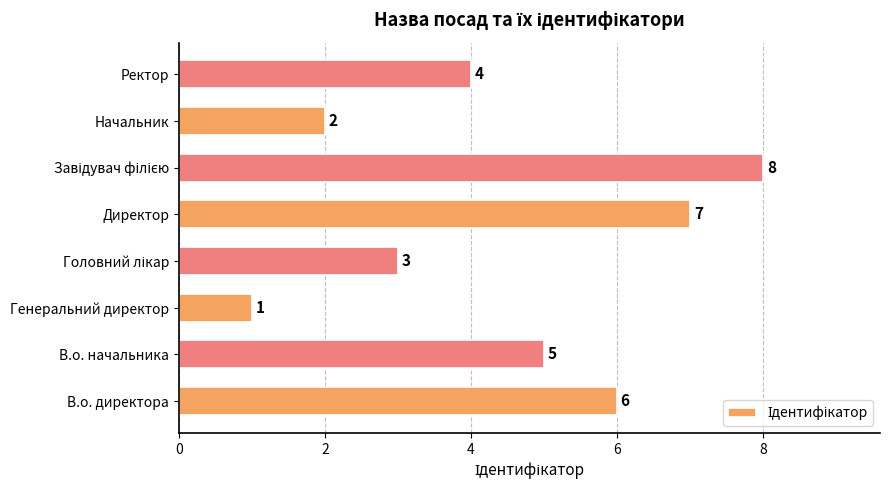

Are the bars grouped side by side (vs. stacked)?

No